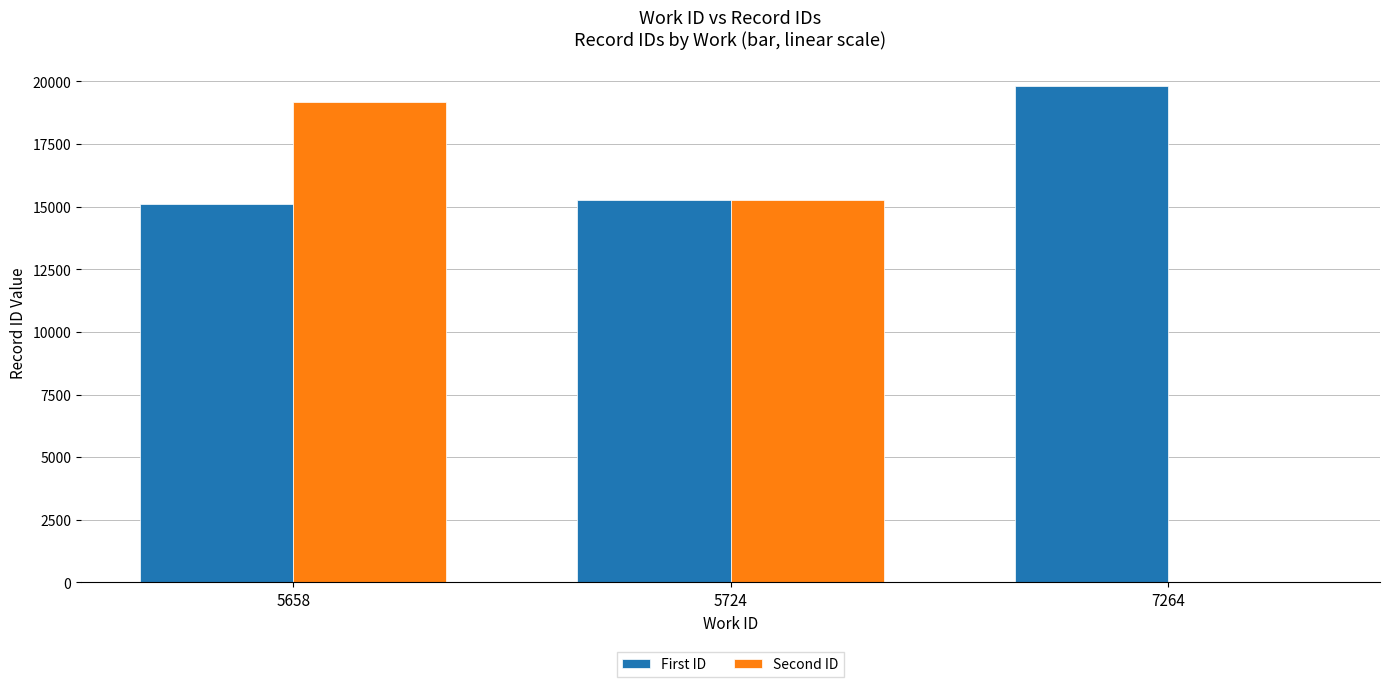

The Second ID series shows 25855 at 5724. True or false?

False